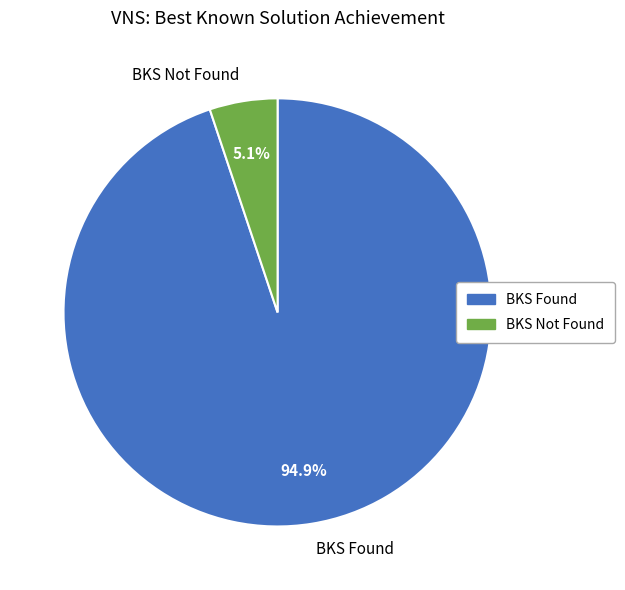

Which slice is the smallest?

BKS Not Found